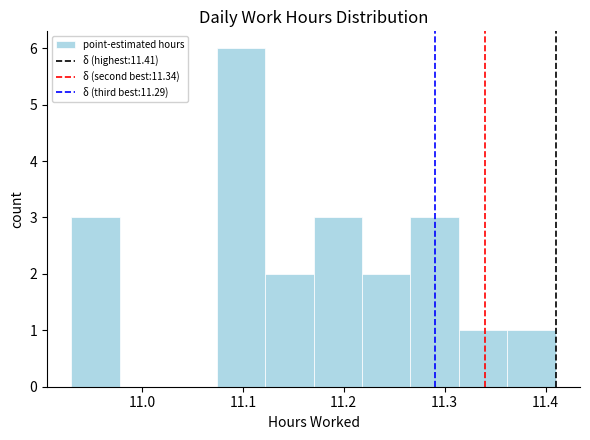

Which range on the x-axis has the tallest bar?

11.074 to 11.122